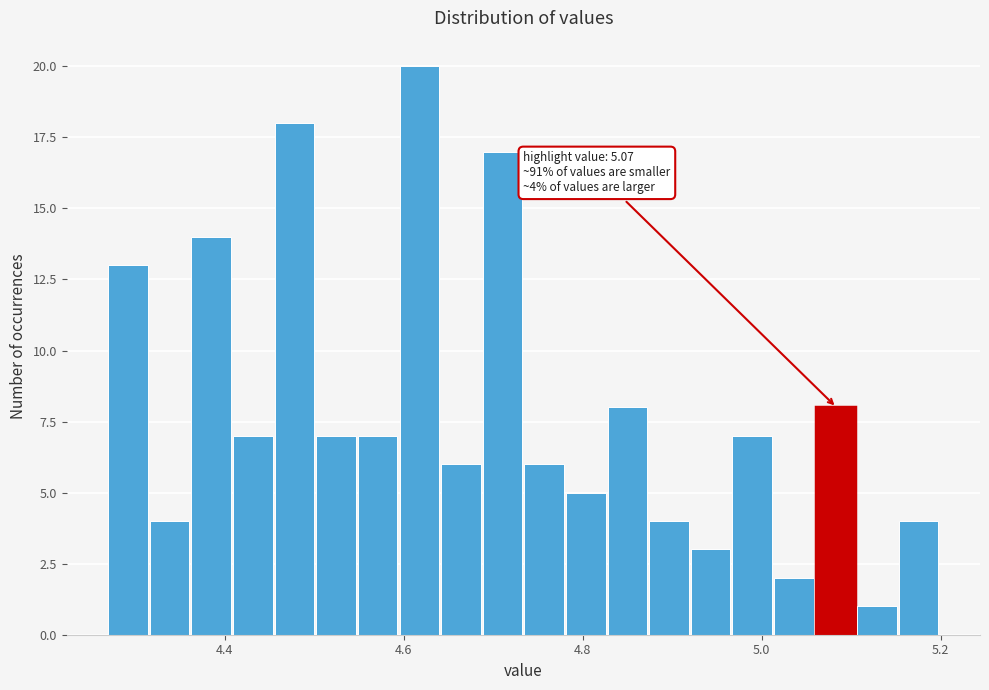

Around what value on the x-axis is the tallest bar? Give the approximate position of its centre, as read against the axis.

4.62